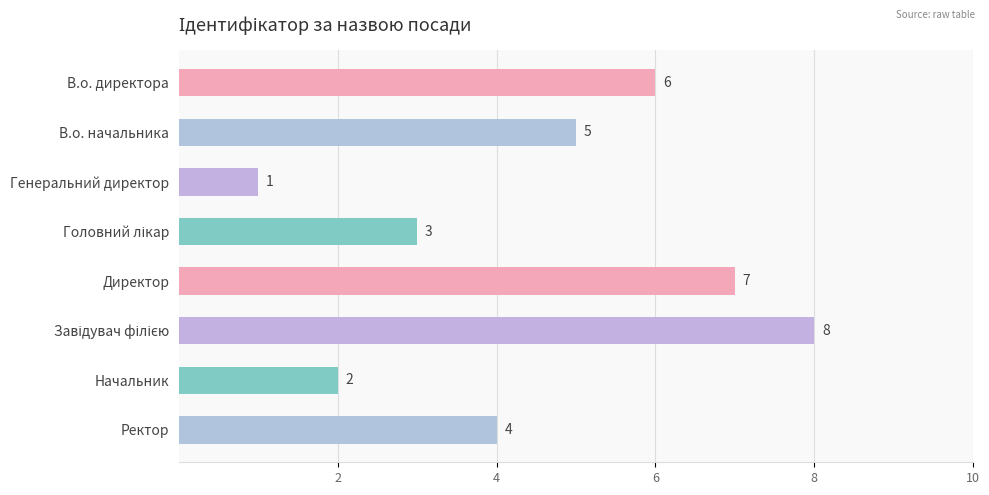

The value at Ректор is 4. True or false?

True